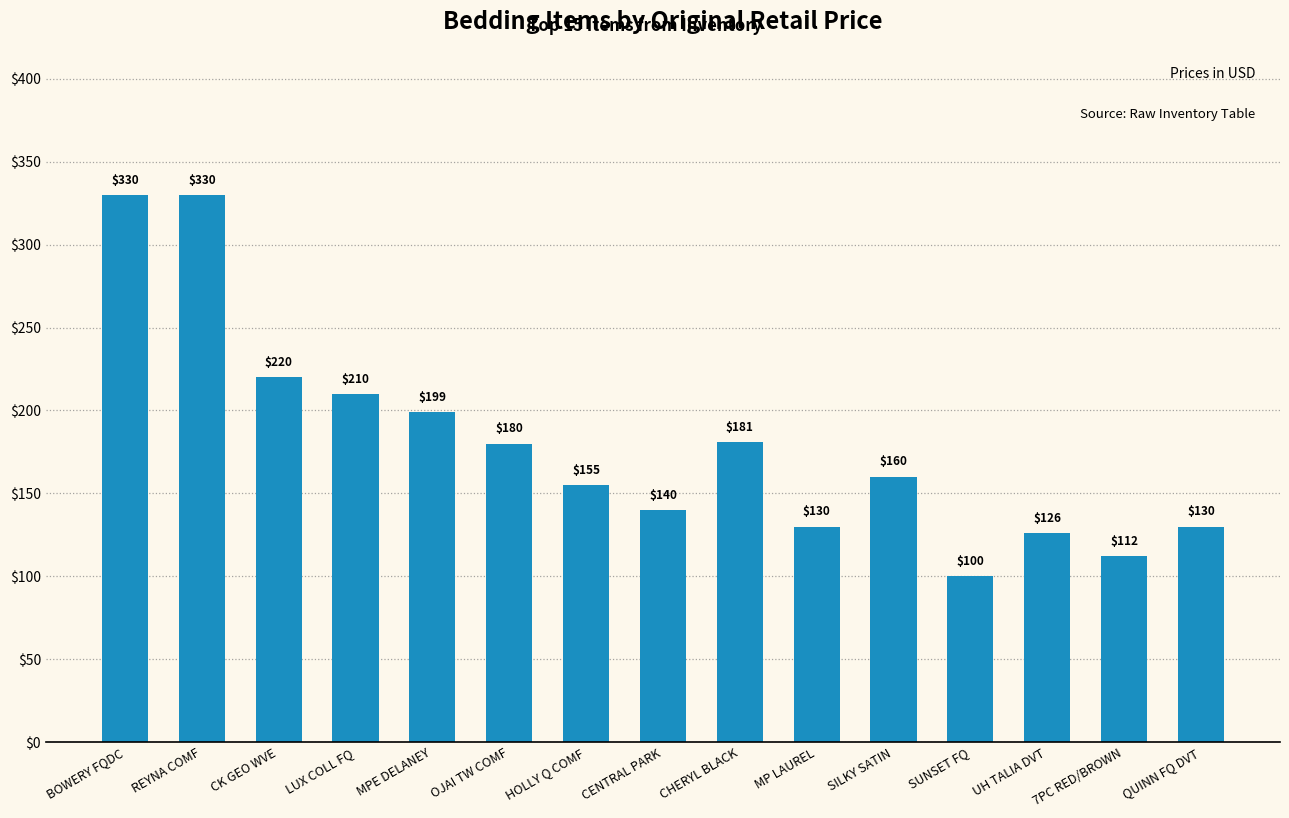

What is the change in value from CENTRAL PARK to MP LAUREL?

-10.0